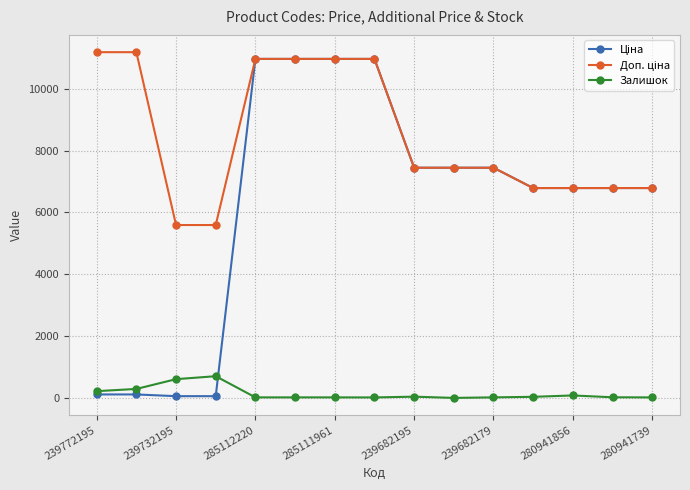

What is the maximum value shown in the chart?

11182.0